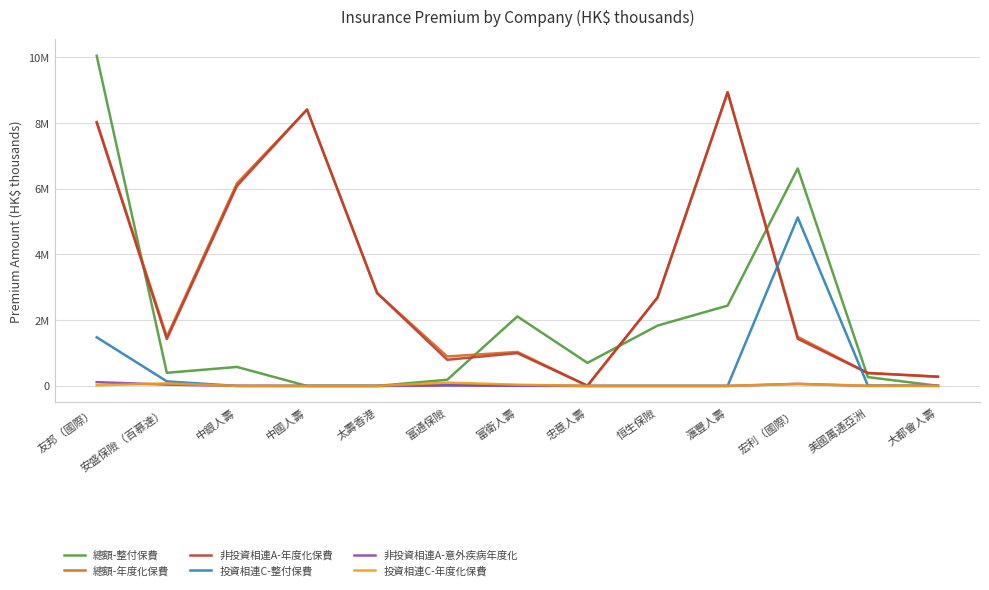

Is this an area chart (filled region under the line)?

No